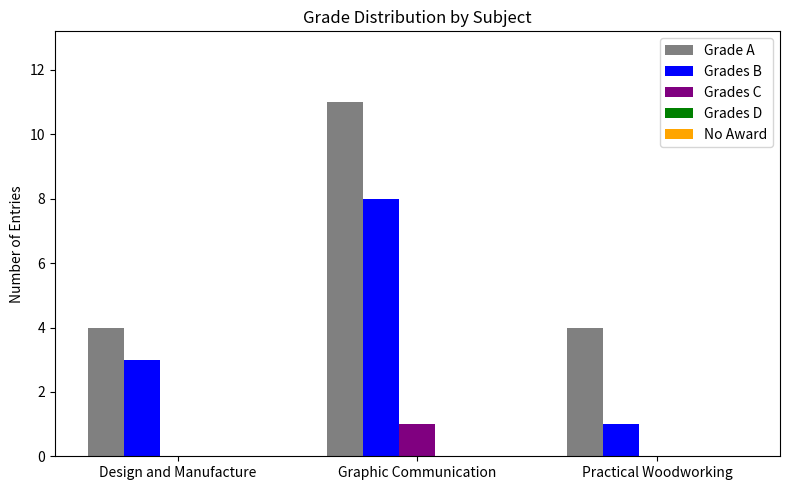

Is it true that Grade A equals 4 at Practical Woodworking?

True